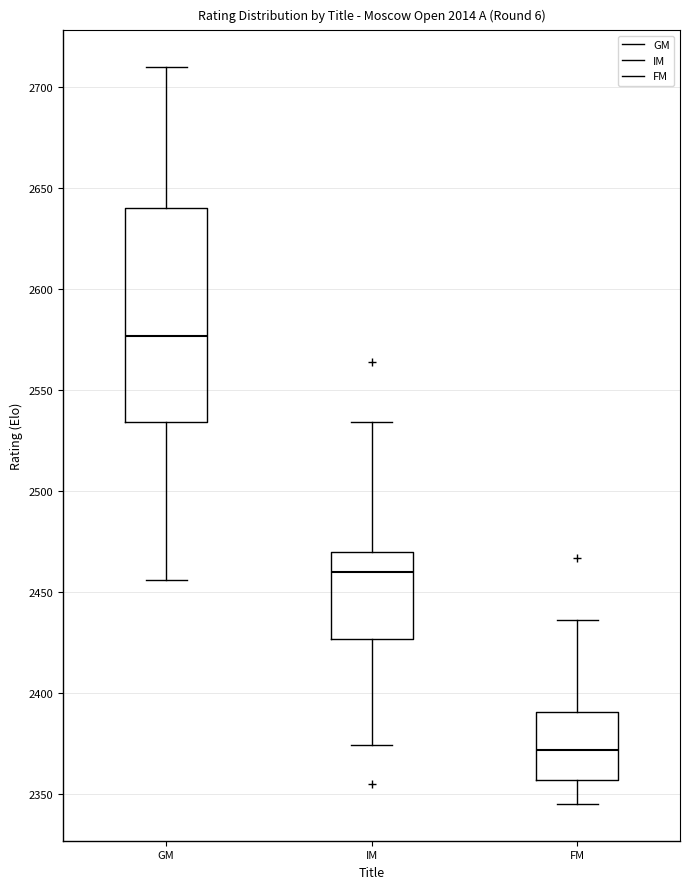

Which box is the tallest, from its lower edge to its upper edge?

GM